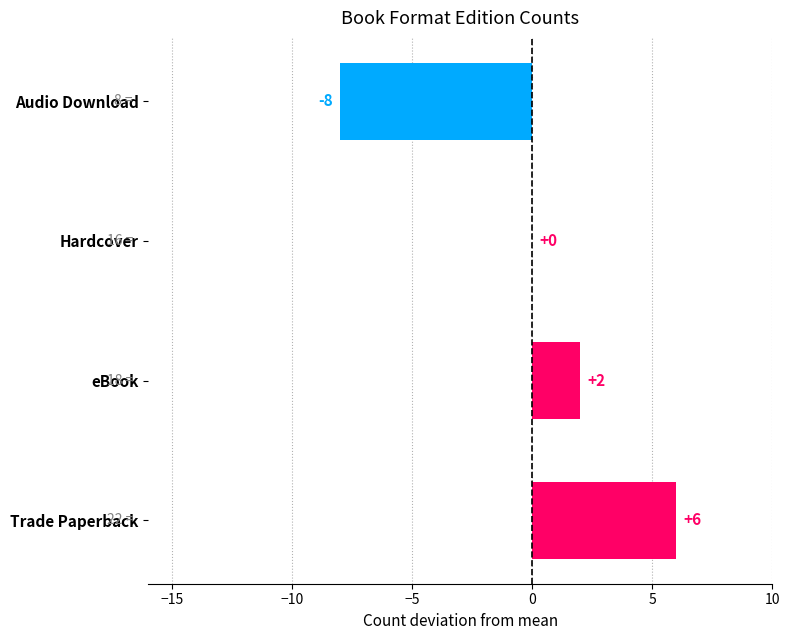

Reading bottom to top, transcribe all the data shown in this chart.

Trade Paperback=6	eBook=2	Hardcover=0	Audio Download=-8